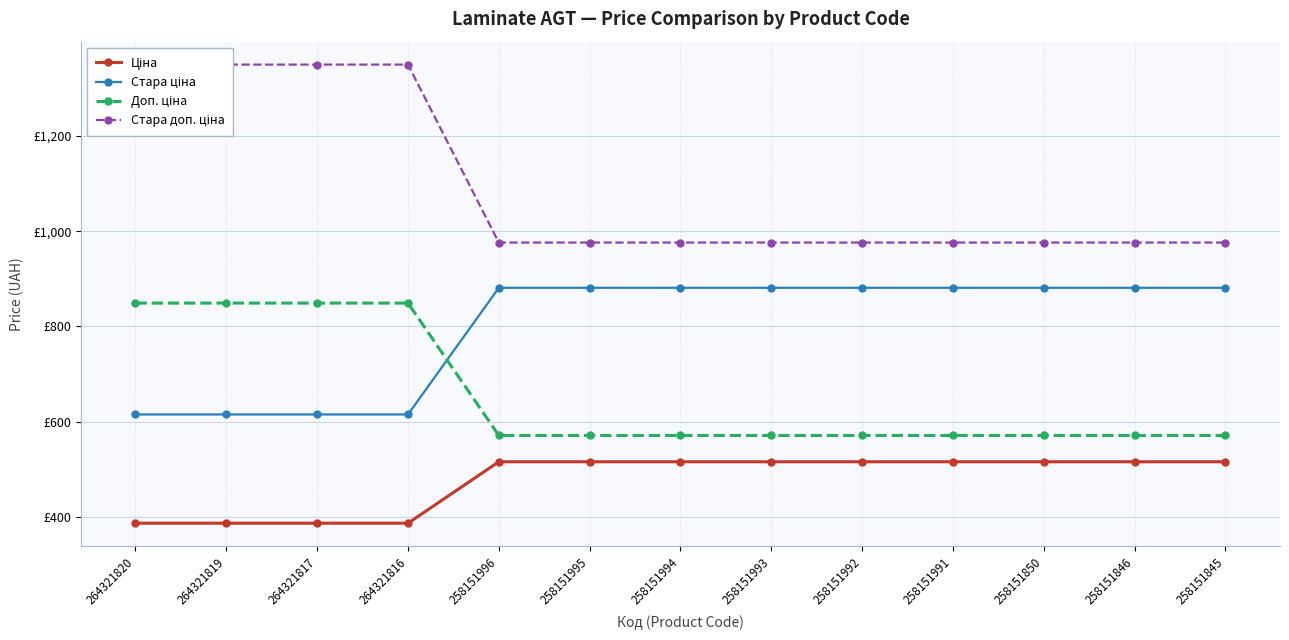

True or false: Стара ціна and Ціна cross at least once.

False